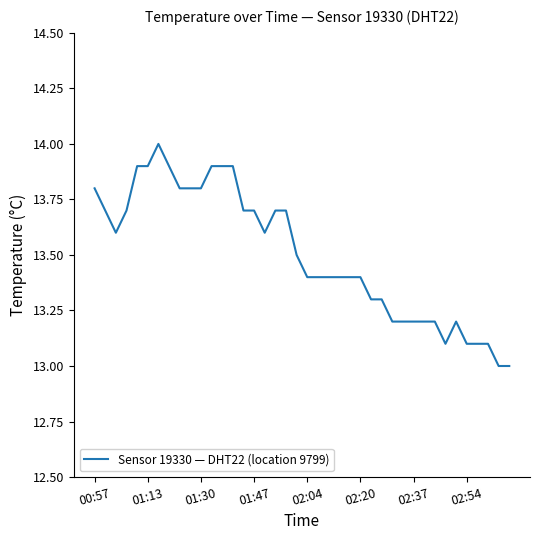

What is the greatest value displayed?

14.0